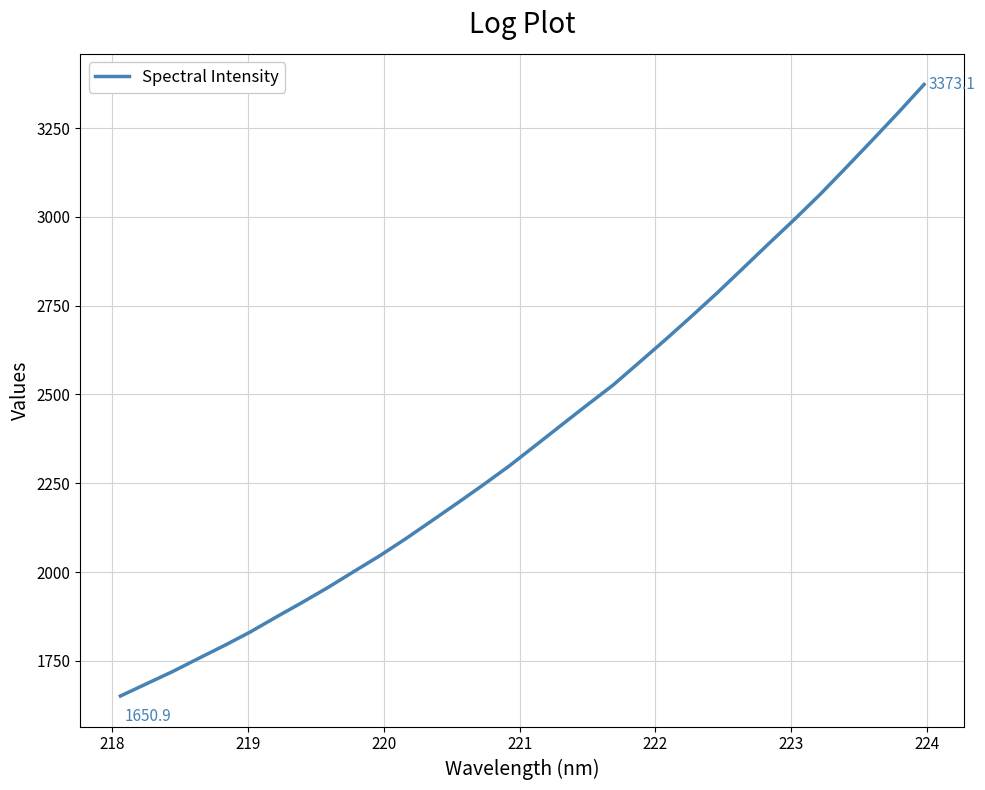

What is the smallest value displayed?

1650.9